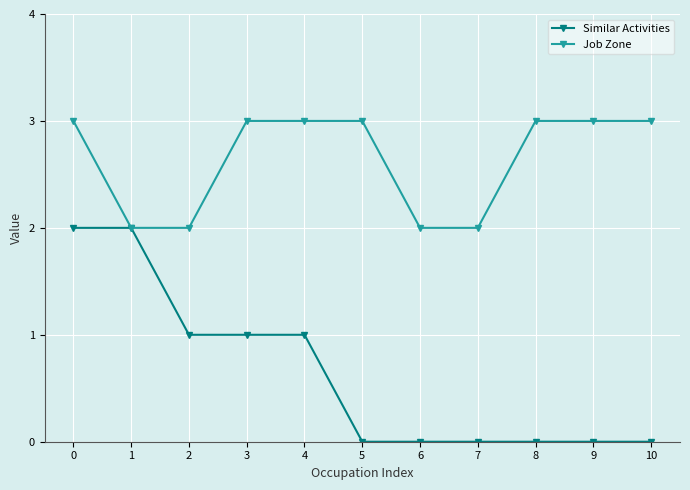

Is it true that Similar Activities equals 0 at 6?

True